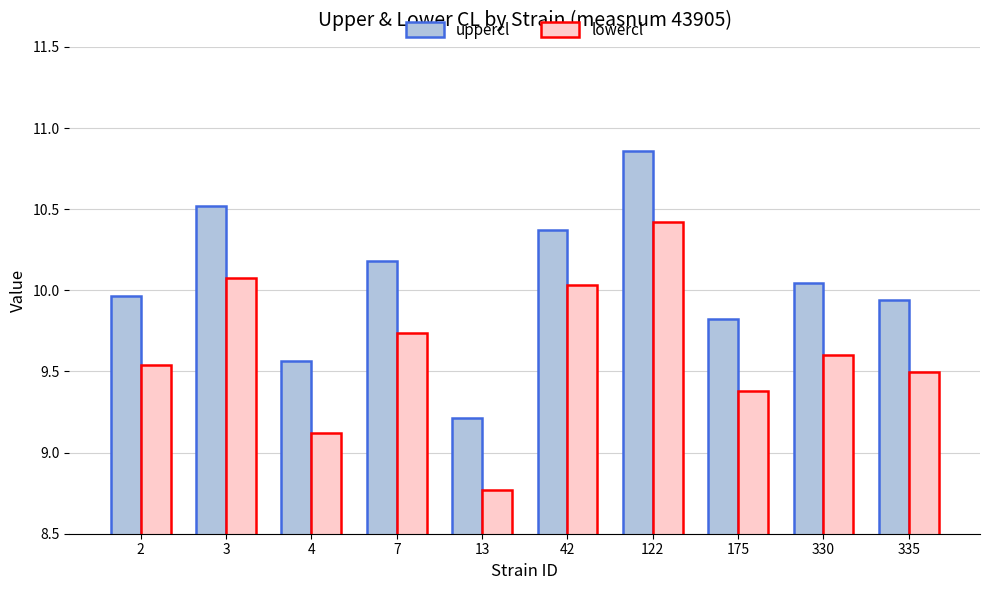

What is the difference between the highest and lowest values at 175?

0.4